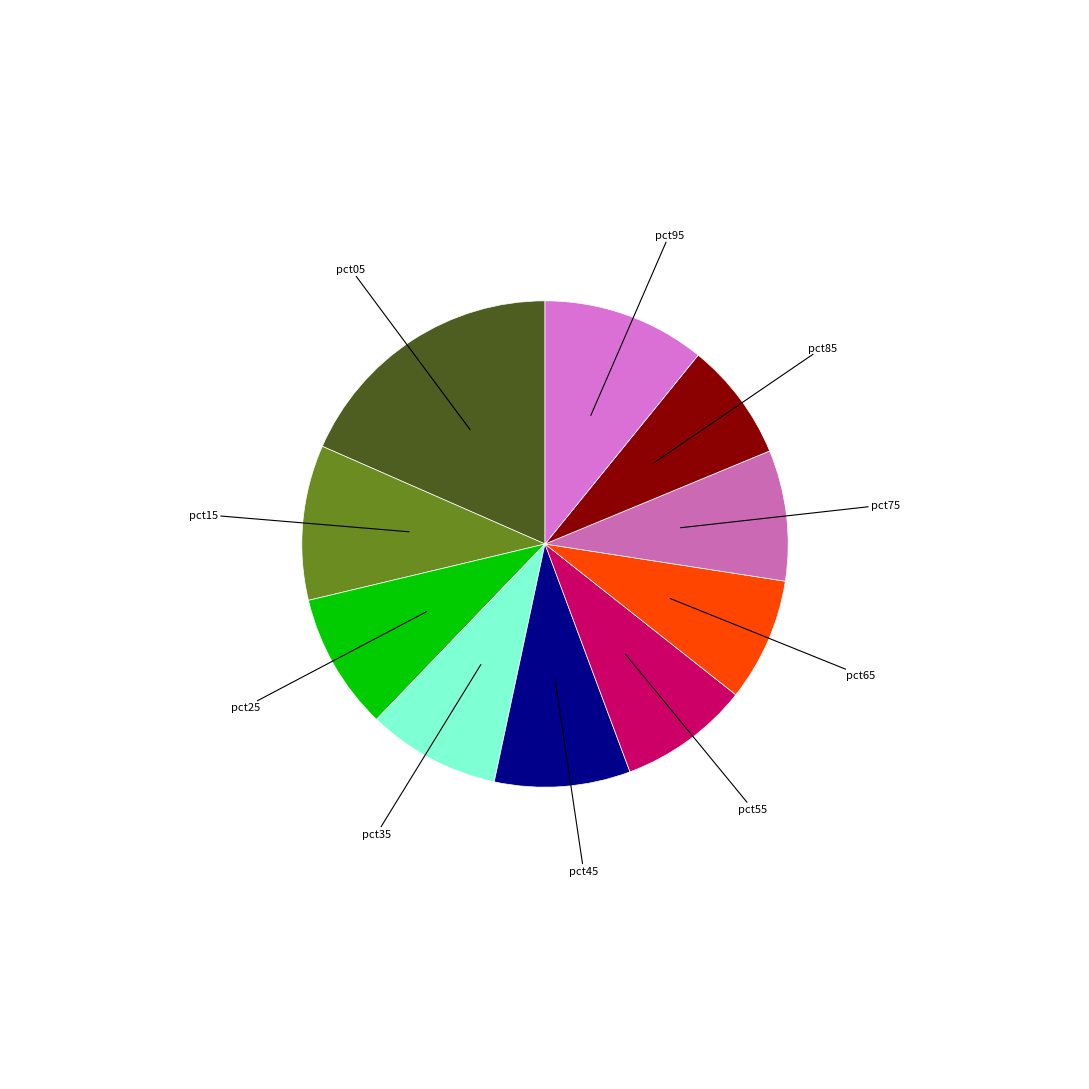

Count the number of slices in the pie.

10